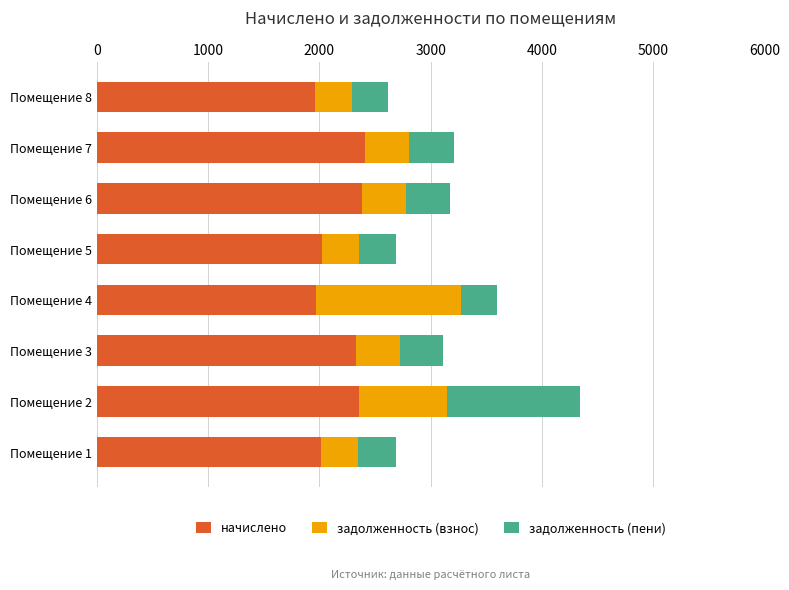

The value of начислено at Помещение 2 is 639.7. True or false?

False